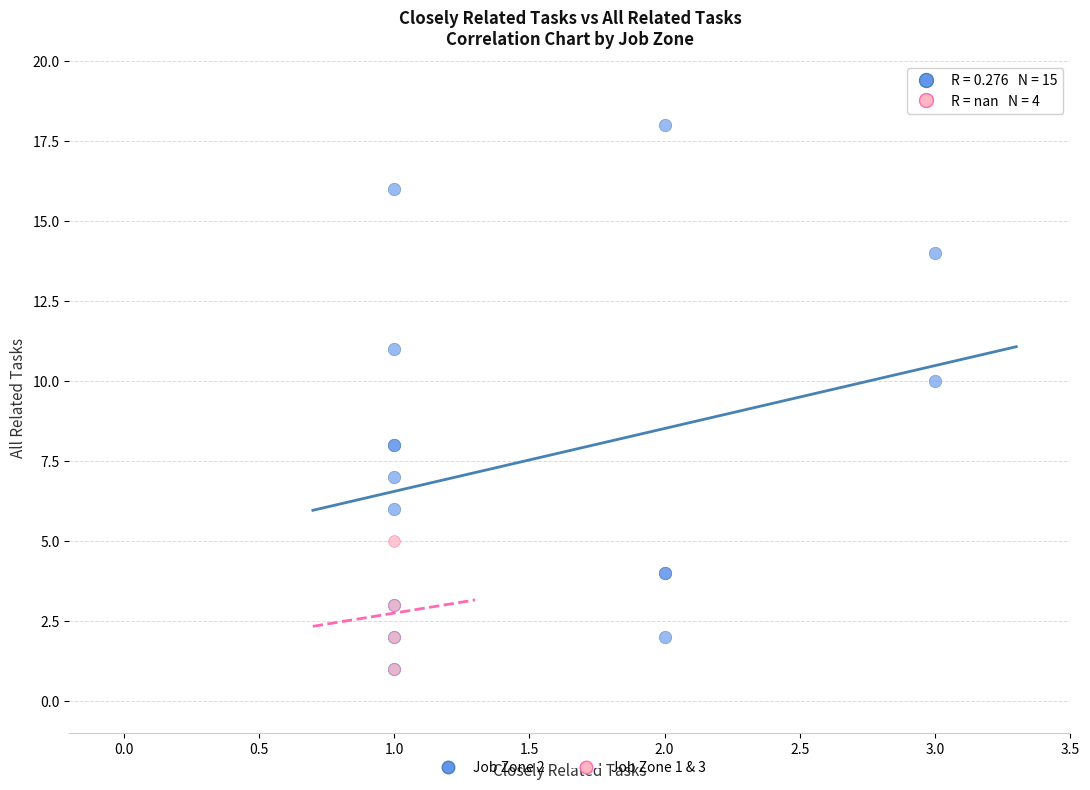

Which series has the largest Y range (max minus min)?

Job Zone 2